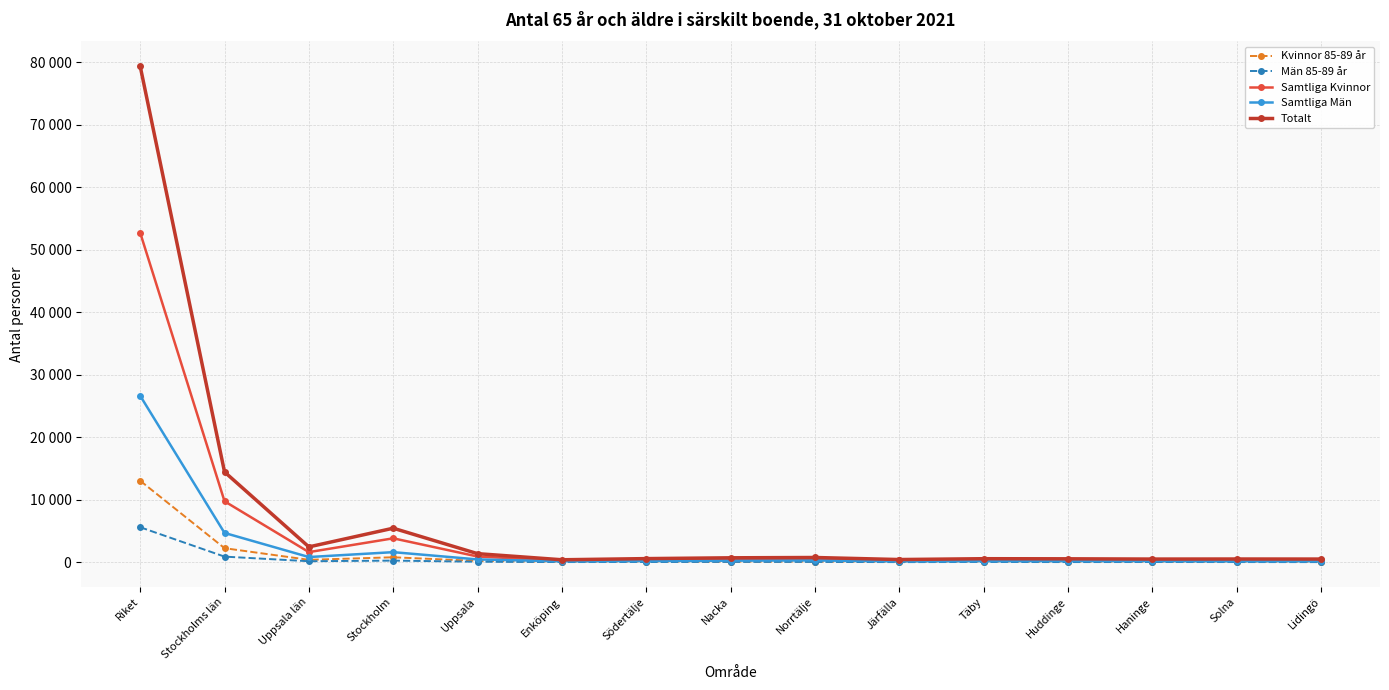

Where is Samtliga Män nearest to the value 13387?

Stockholms län